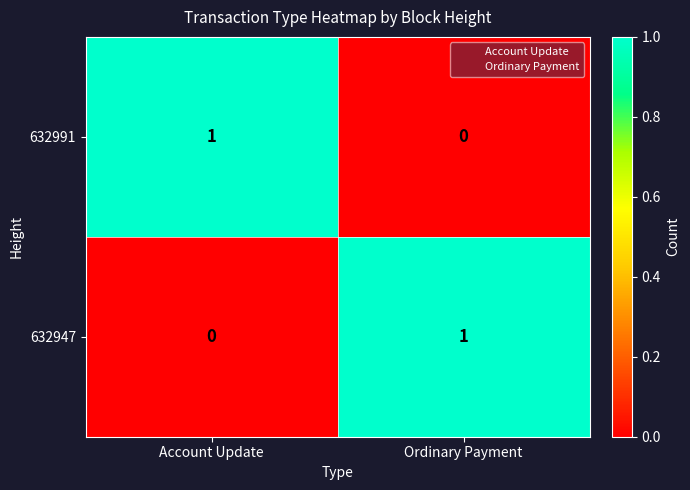

What is the greatest value displayed?

1